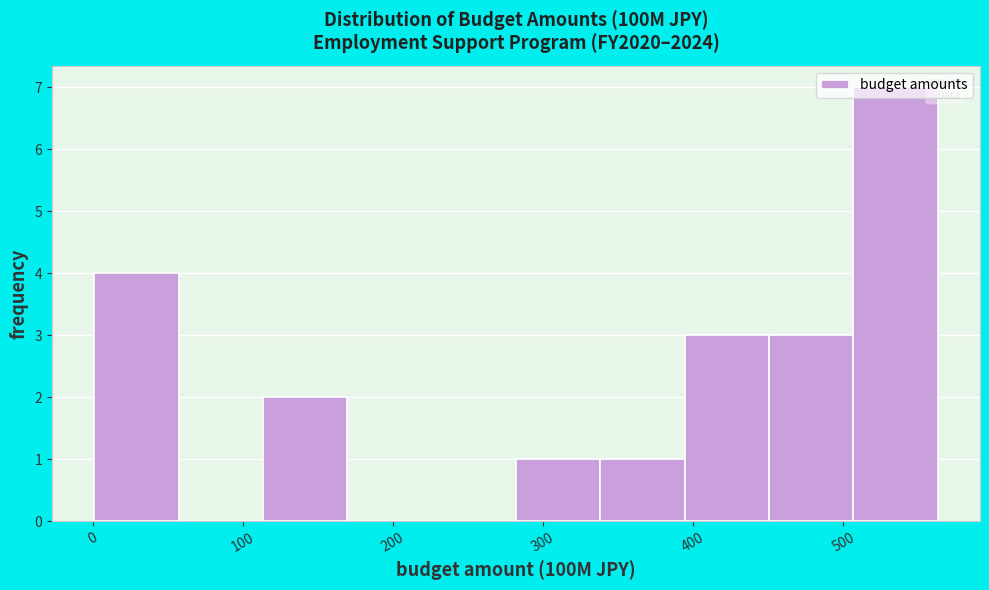

Reading left to right, transcribe this chart: for each bar, give the range it covers on the x-axis and its height. Neither the bar edges nor the heights are printed on the chart, so give them approximately, as read against the axes.

0 to 60: 4
60 to 110: 0
110 to 170: 2
170 to 230: 0
230 to 280: 0
280 to 340: 1
340 to 390: 1
390 to 450: 3
450 to 510: 3
510 to 560: 7